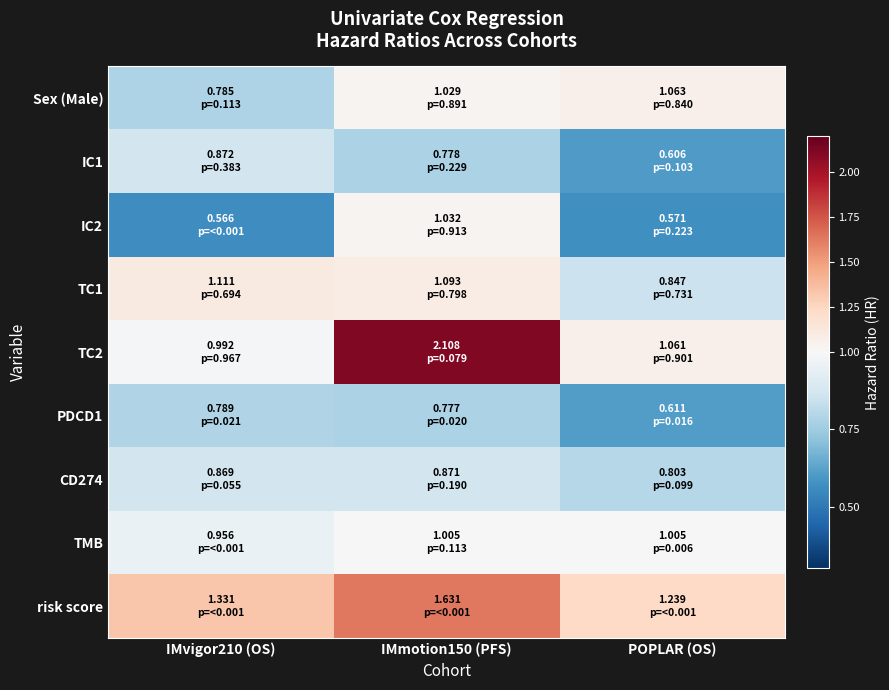

Which series has the widest spread of values?

TC2